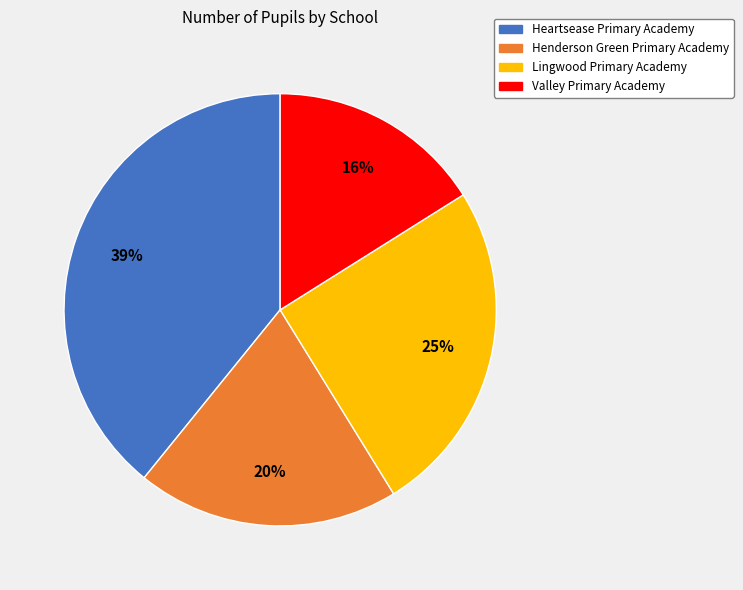

Which category has the smallest portion of the pie?

Valley Primary Academy